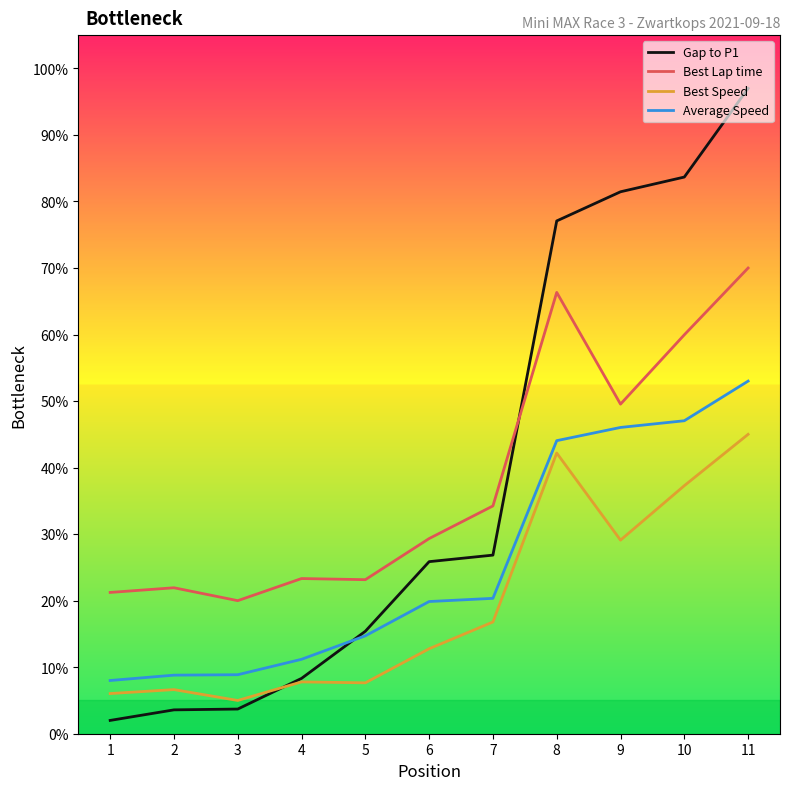

The Gap to P1 series shows 50.8 at 10. True or false?

False